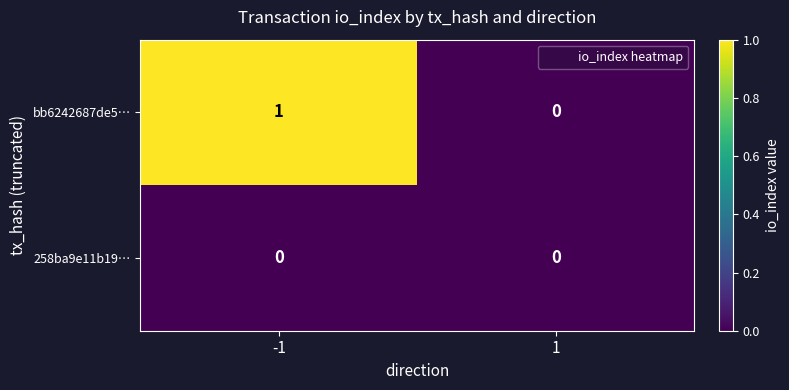

Which series changed the most between -1 and 1?

bb6242687de5…